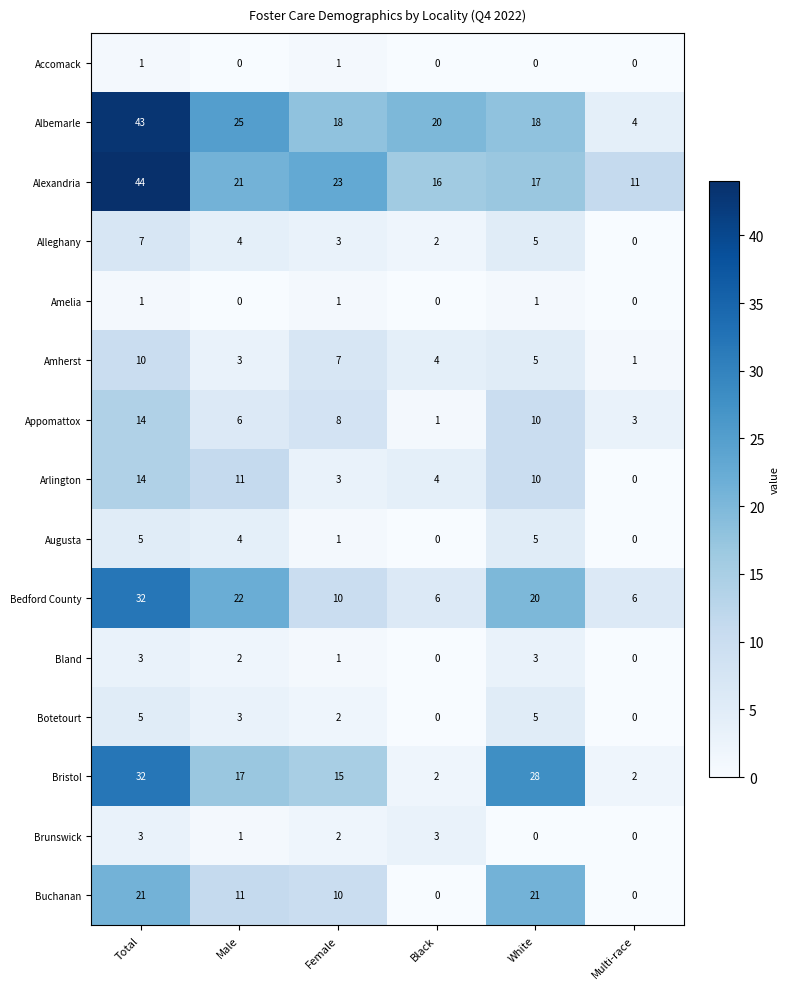

What is the highest value of the Botetourt series?

5